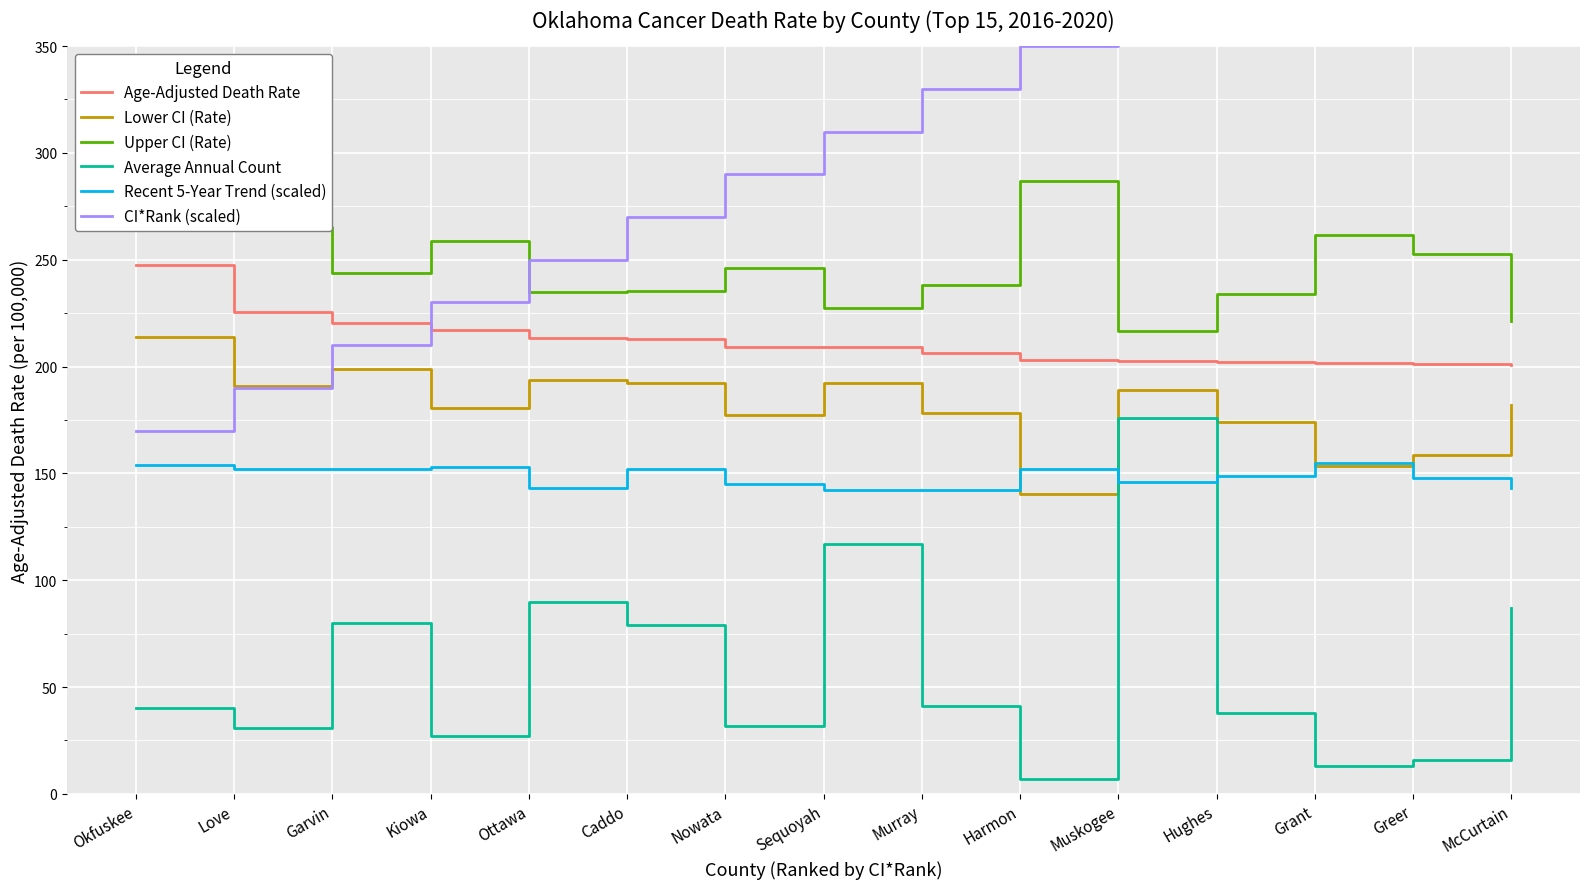

Reading left to right, transcribe all the data shown in this chart.

Age-Adjusted Death Rate: 247.6	225.6	220.6	216.9	213.5	212.9	209.1	209.0	206.2	203.2	202.4	202.1	201.5	201.3	200.8
Lower CI (Rate): 213.9	190.7	199.0	180.8	193.9	192.1	177.1	192.1	178.1	140.3	189.0	174.0	153.3	158.7	181.9
Upper CI (Rate): 285.5	265.4	244.0	258.8	234.8	235.5	246.0	227.2	238.0	286.8	216.6	233.9	261.7	252.8	221.3
Average Annual Count: 40.0	31.0	80.0	27.0	90.0	79.0	32.0	117.0	41.0	7.0	176.0	38.0	13.0	16.0	87.0
Recent 5-Year Trend (scaled): 154.0	152.0	152.0	153.0	143.0	152.0	145.0	142.0	142.0	152.0	146.0	149.0	155.0	148.0	143.0
CI*Rank (scaled): 170.0	190.0	210.0	230.0	250.0	270.0	290.0	310.0	330.0	350.0	370.0	390.0	410.0	430.0	450.0